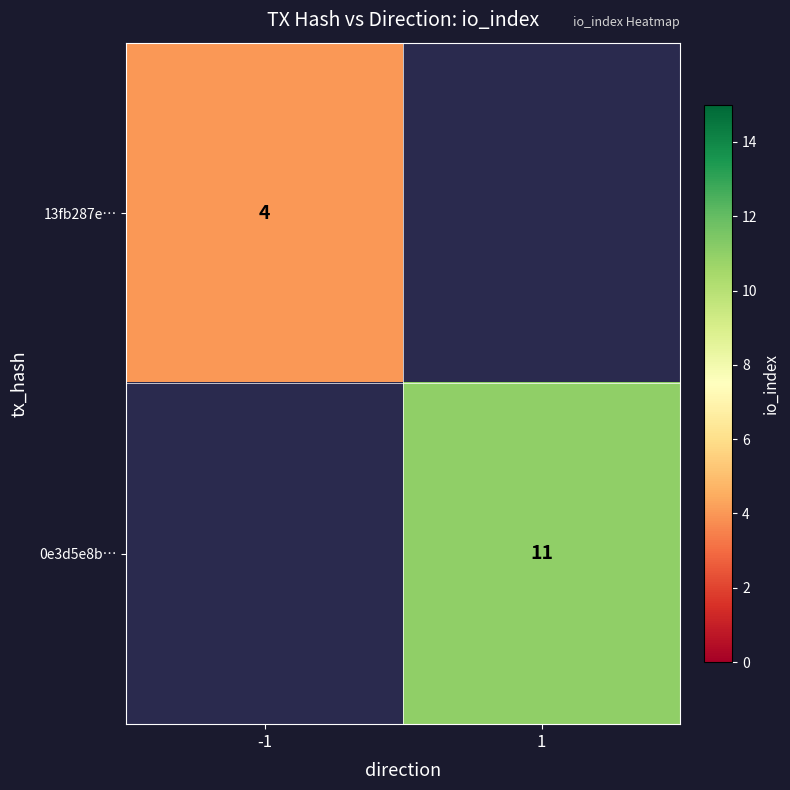

True or false: 0e3d5e8b… has a value of 11 at 1.

True